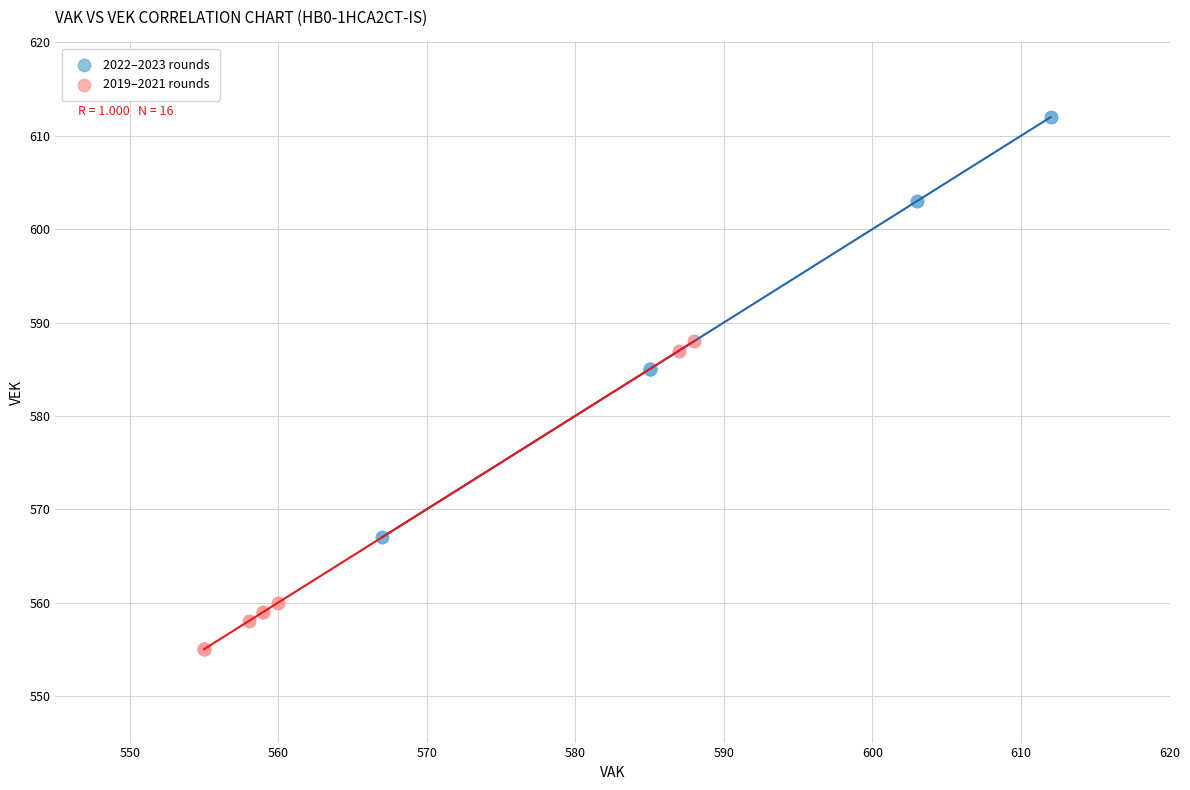

Which series has the largest Y range (max minus min)?

2022–2023 rounds